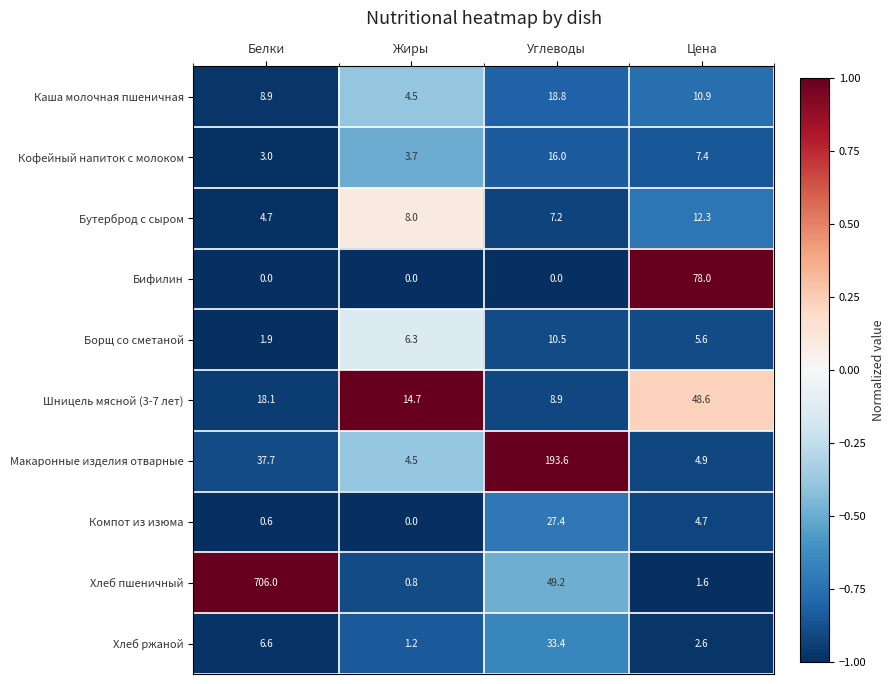

True or false: Хлеб пшеничный has a value of 249.7 at Белки.

False